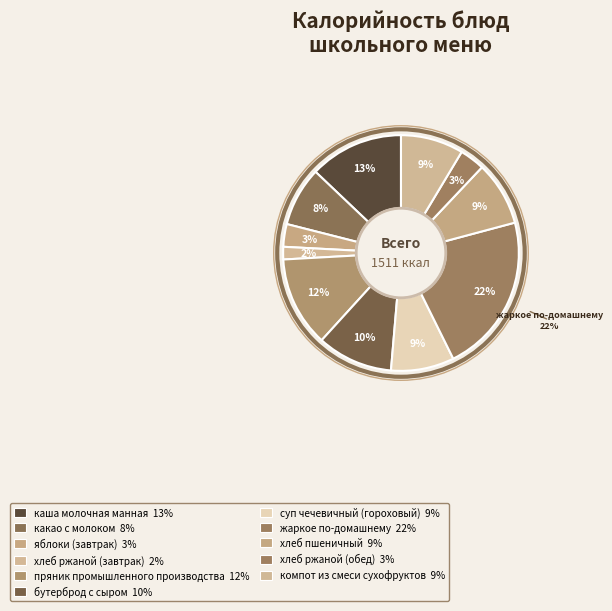

Does компот из смеси сухофруктов account for over 50% of the chart?

No